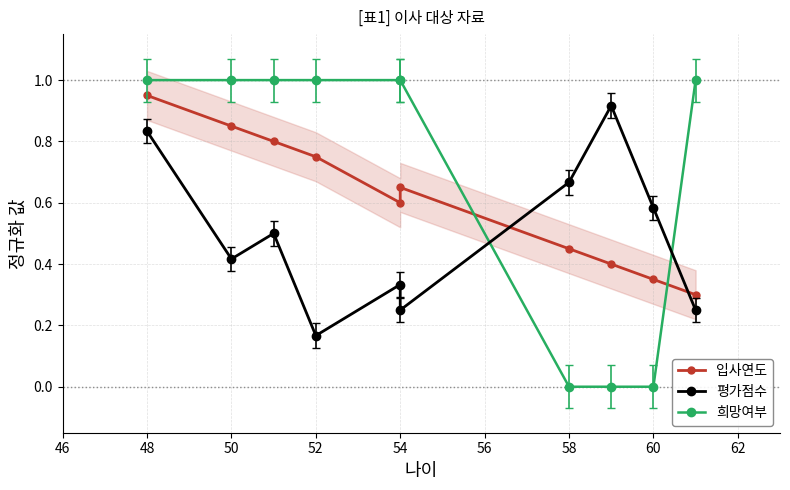

What is the difference between the 희망여부 values at 58 and 50?

1.0